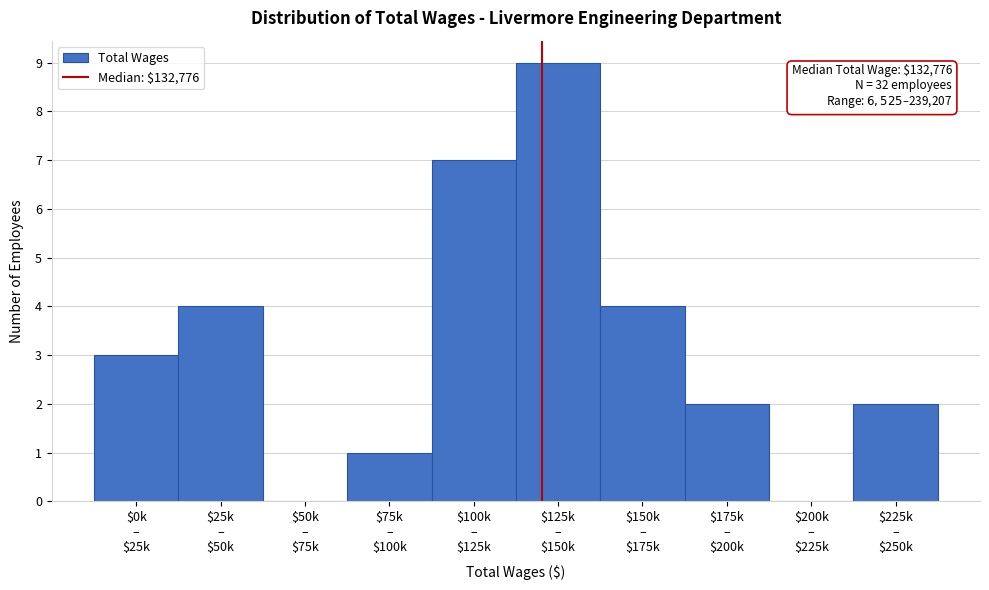

What is the greatest value displayed?

9